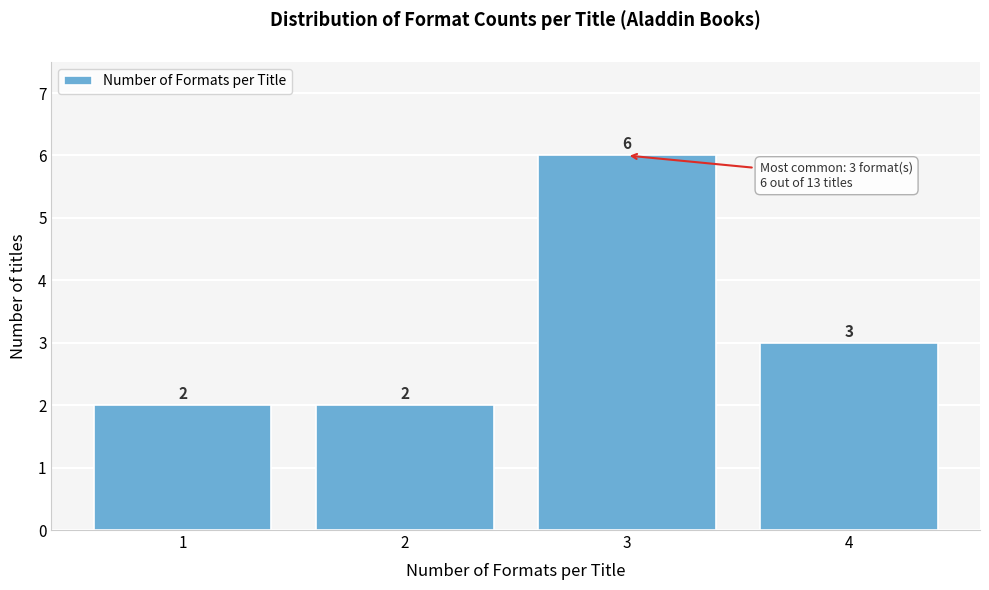

Reading left to right, extract all data points from this chart.

1=2	2=2	3=6	4=3